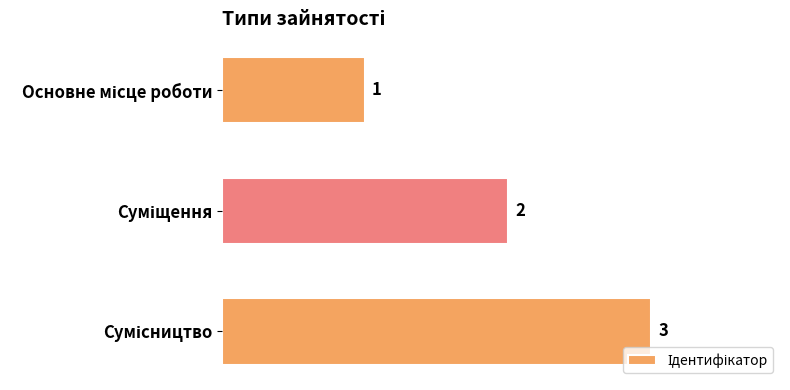

How many distinct data groups are displayed?

1